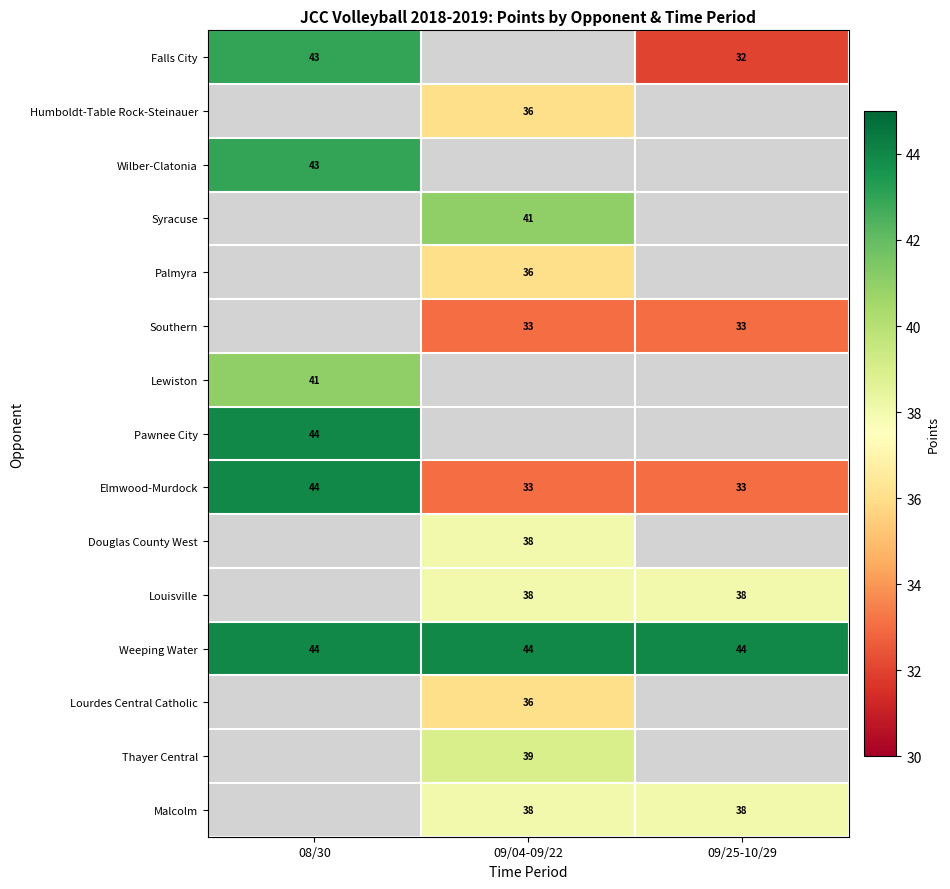

The value of Syracuse at 09/04-09/22 is 41. True or false?

True